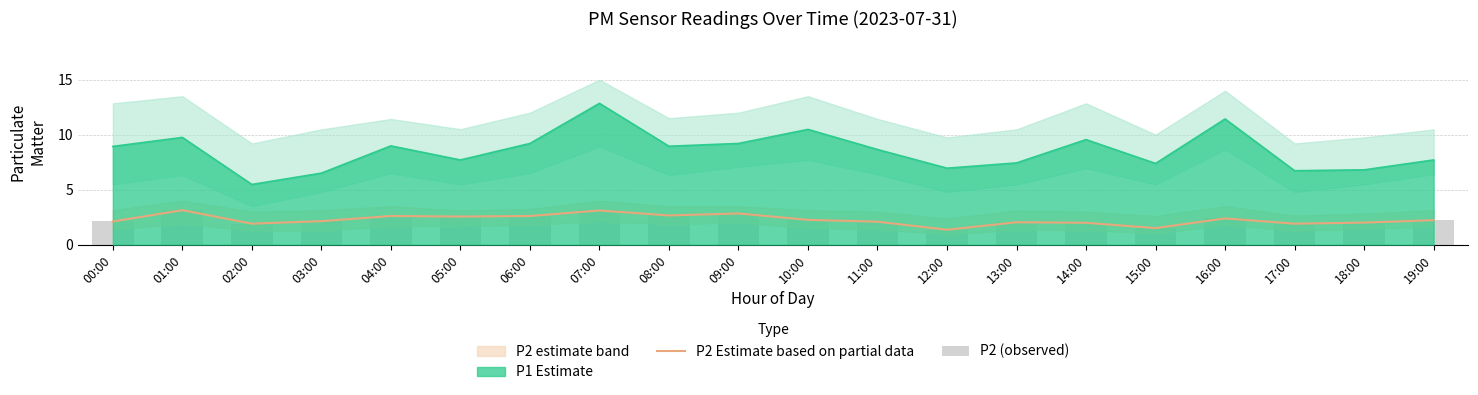

Read the P2 (observed) value at 11:00.

2.1